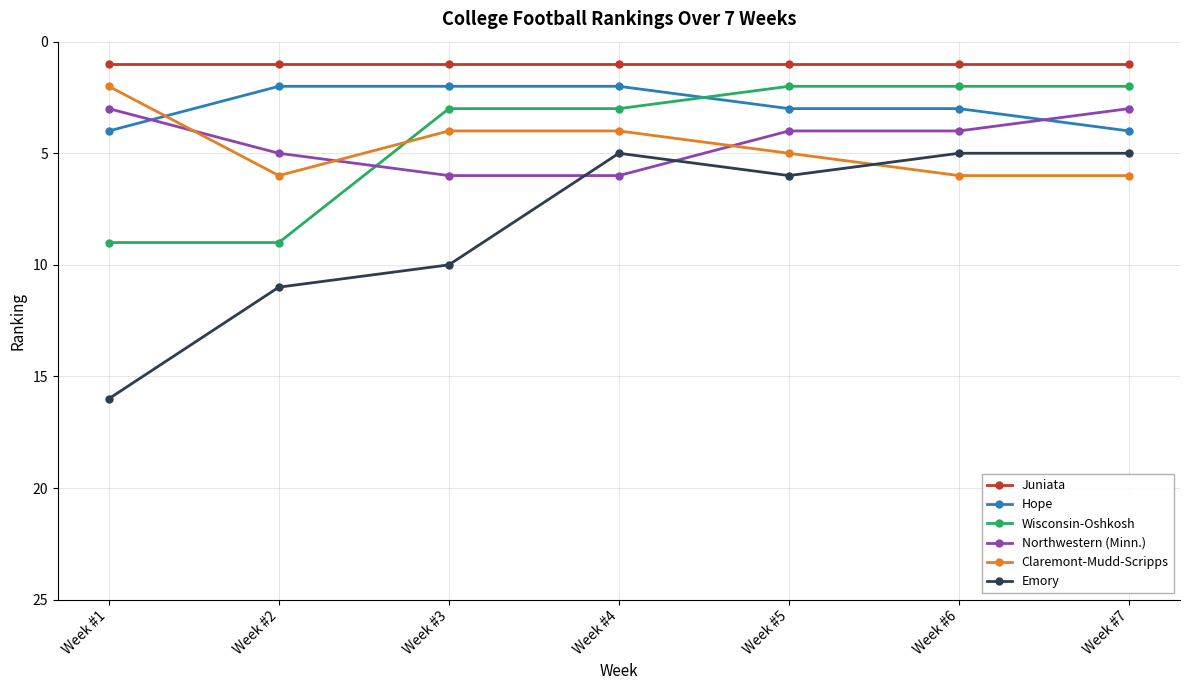

Does the chart display data point markers on the line(s)?

Yes